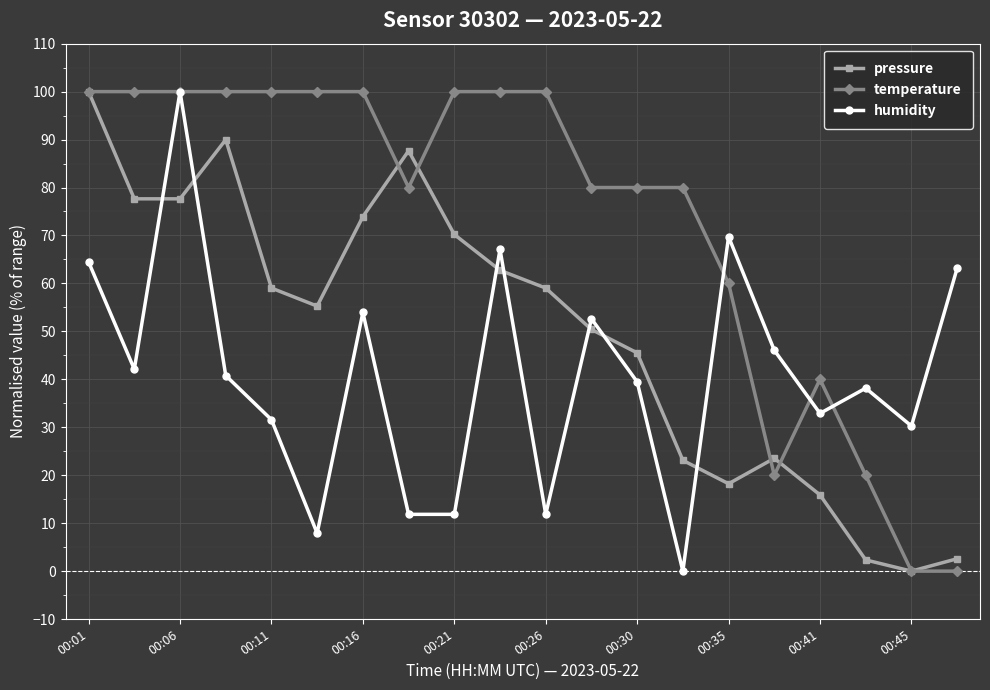

Count the number of data series in this chart.

3